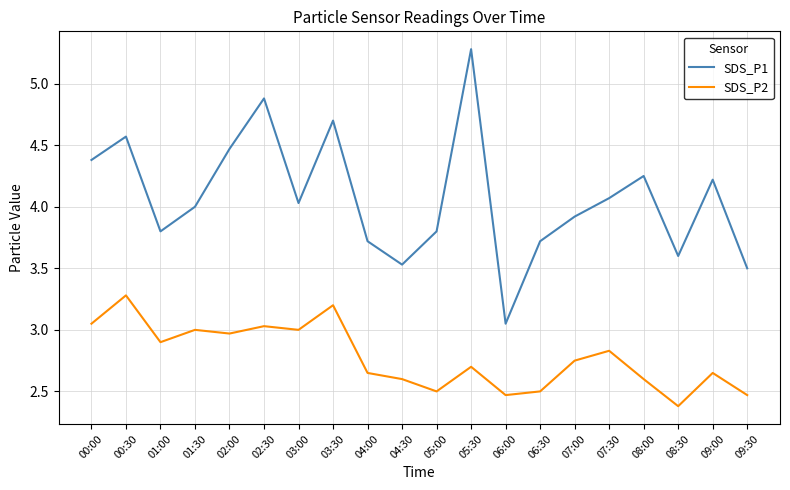

True or false: SDS_P2 and SDS_P1 cross at least once.

False